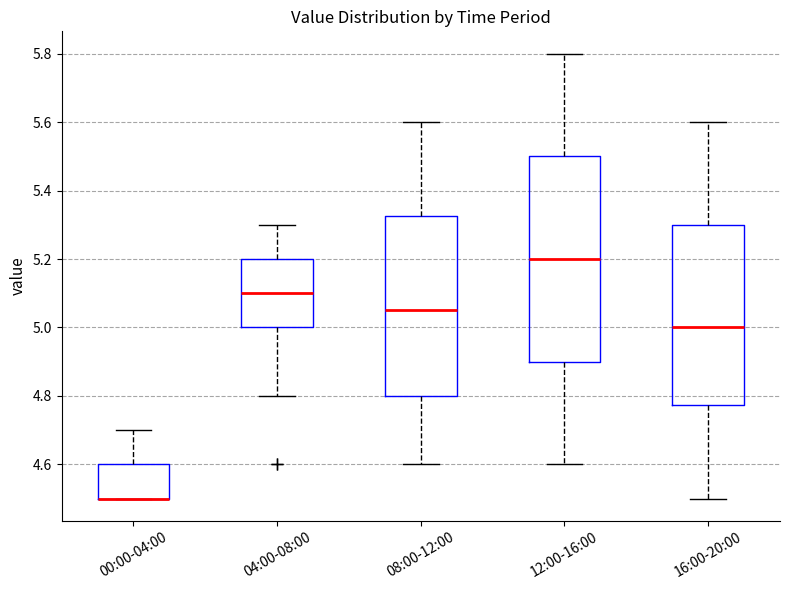

Reading left to right, read every box against the y-axis: the position of its median line, the range the box covers, and the ends of its whiskers. The values are not printed on the chart, so give them approximately, as read against the axis.

00:00-04:00: median 4.50 (drawn on the box's lower edge), box 4.50 to 4.60, whiskers 4.50 to 4.70
04:00-08:00: median 5.10, box 5.00 to 5.20, whiskers 4.80 to 5.30
08:00-12:00: median 5.06, box 4.80 to 5.32, whiskers 4.60 to 5.60
12:00-16:00: median 5.20, box 4.90 to 5.50, whiskers 4.60 to 5.80
16:00-20:00: median 5.00, box 4.78 to 5.30, whiskers 4.50 to 5.60